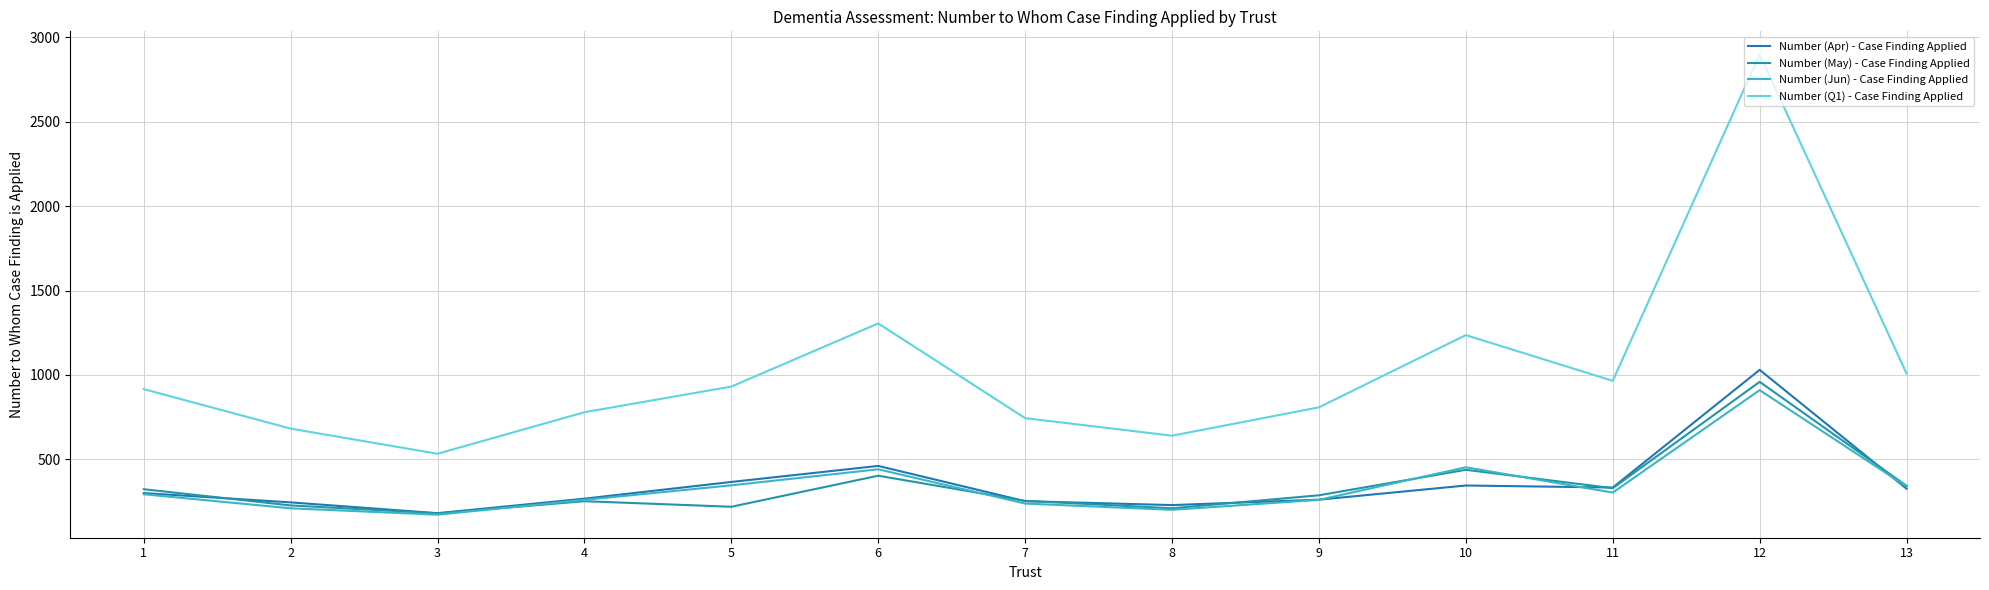

Where is the first local minimum for Number (Q1) - Case Finding Applied?

3